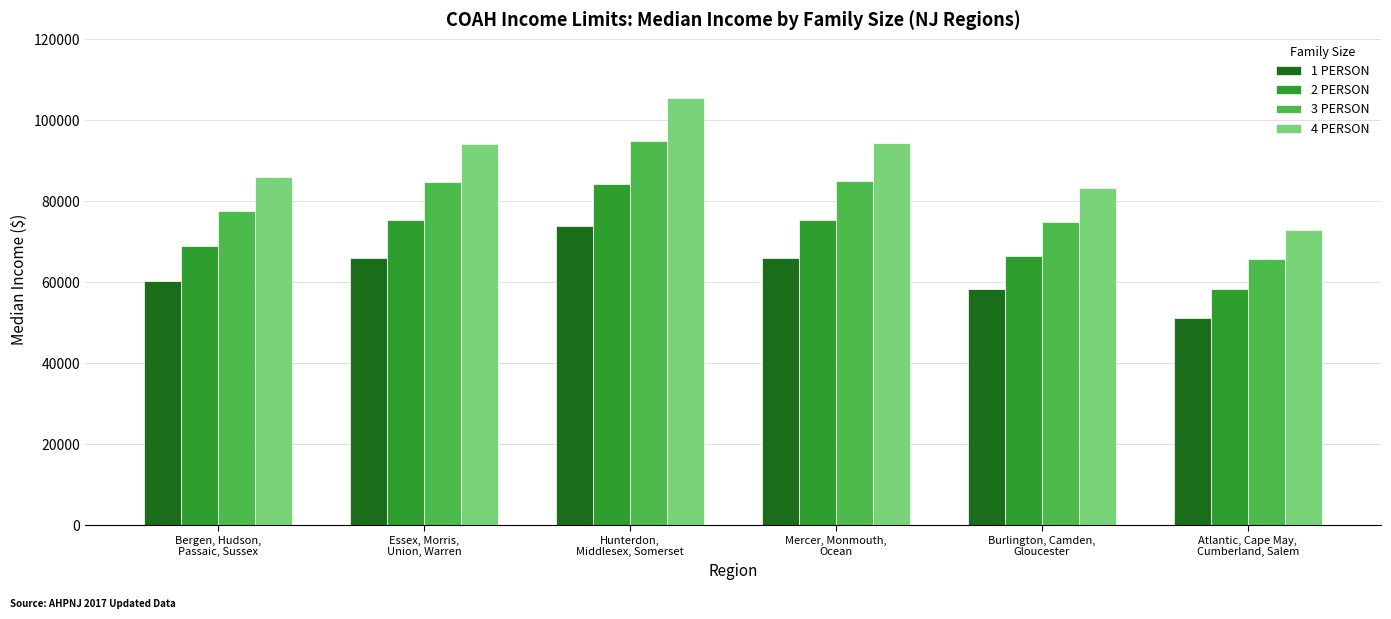

At how many categories does at least one series exceed 102114?

1